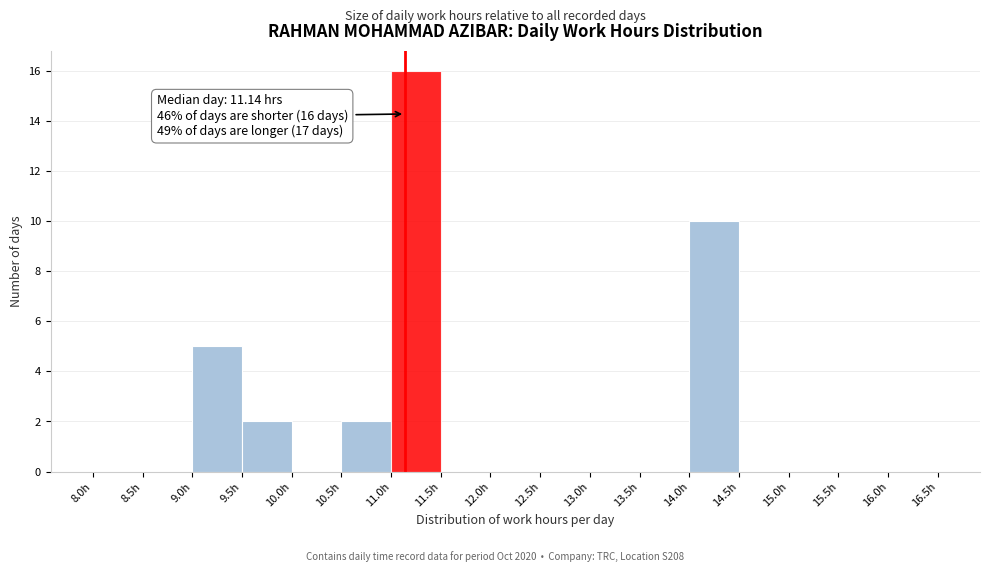

Which range on the x-axis has the tallest bar?

11.0 to 11.5